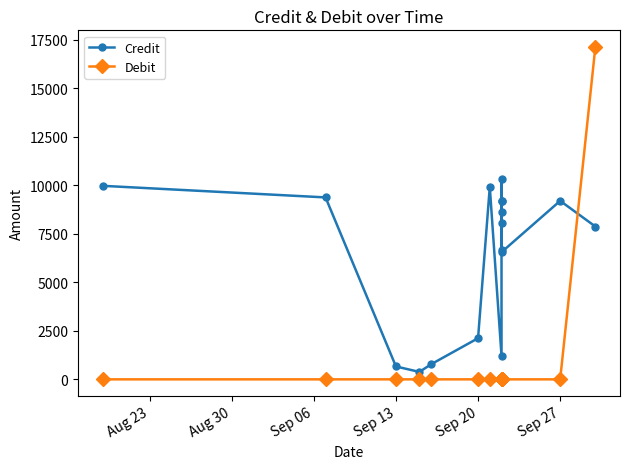

Which series has the largest total across all categories?

Credit